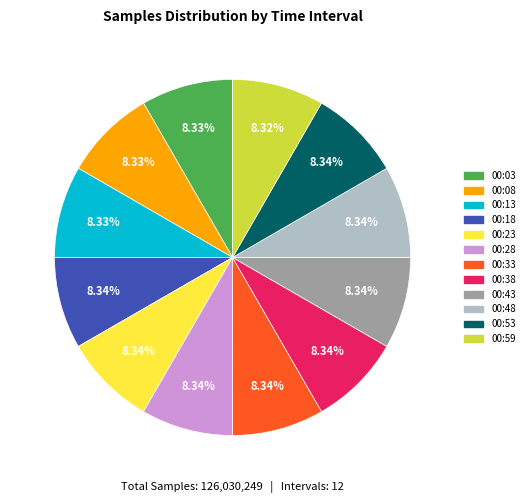

Does 00:23 represent more than half of the total?

No